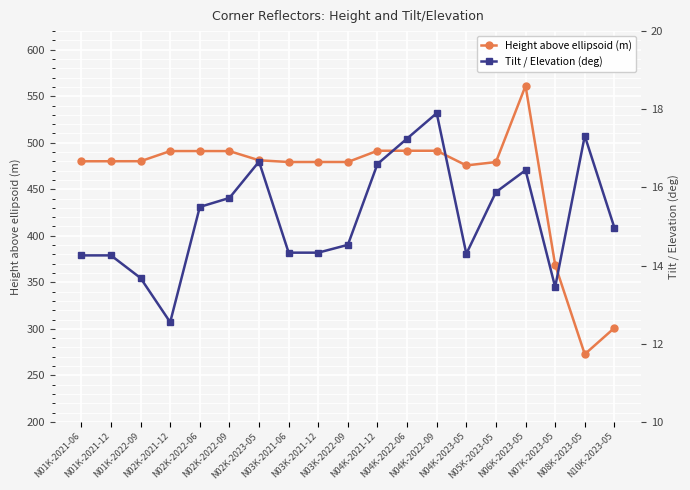

What is the lowest value of the Height above ellipsoid (m) series?

272.7